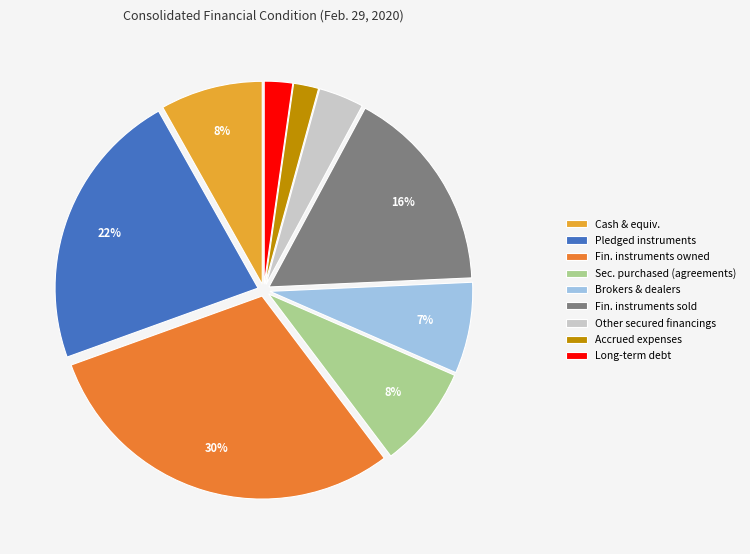

How many slices are in this pie chart?

9